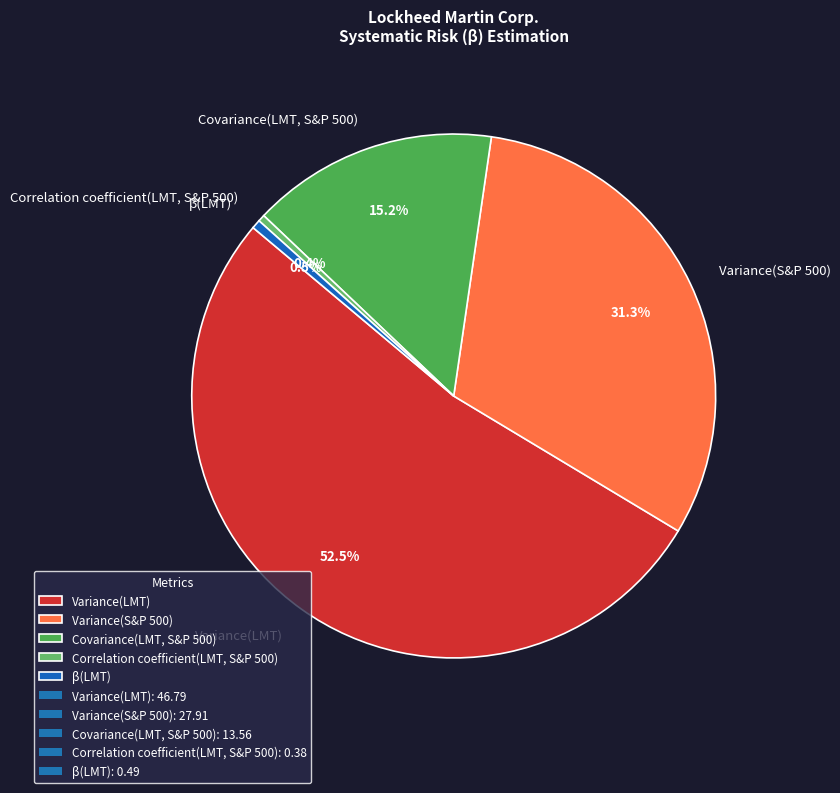

Between Covariance(LMT, S&P 500) and Correlation coefficient(LMT, S&P 500), which is larger?

Covariance(LMT, S&P 500)